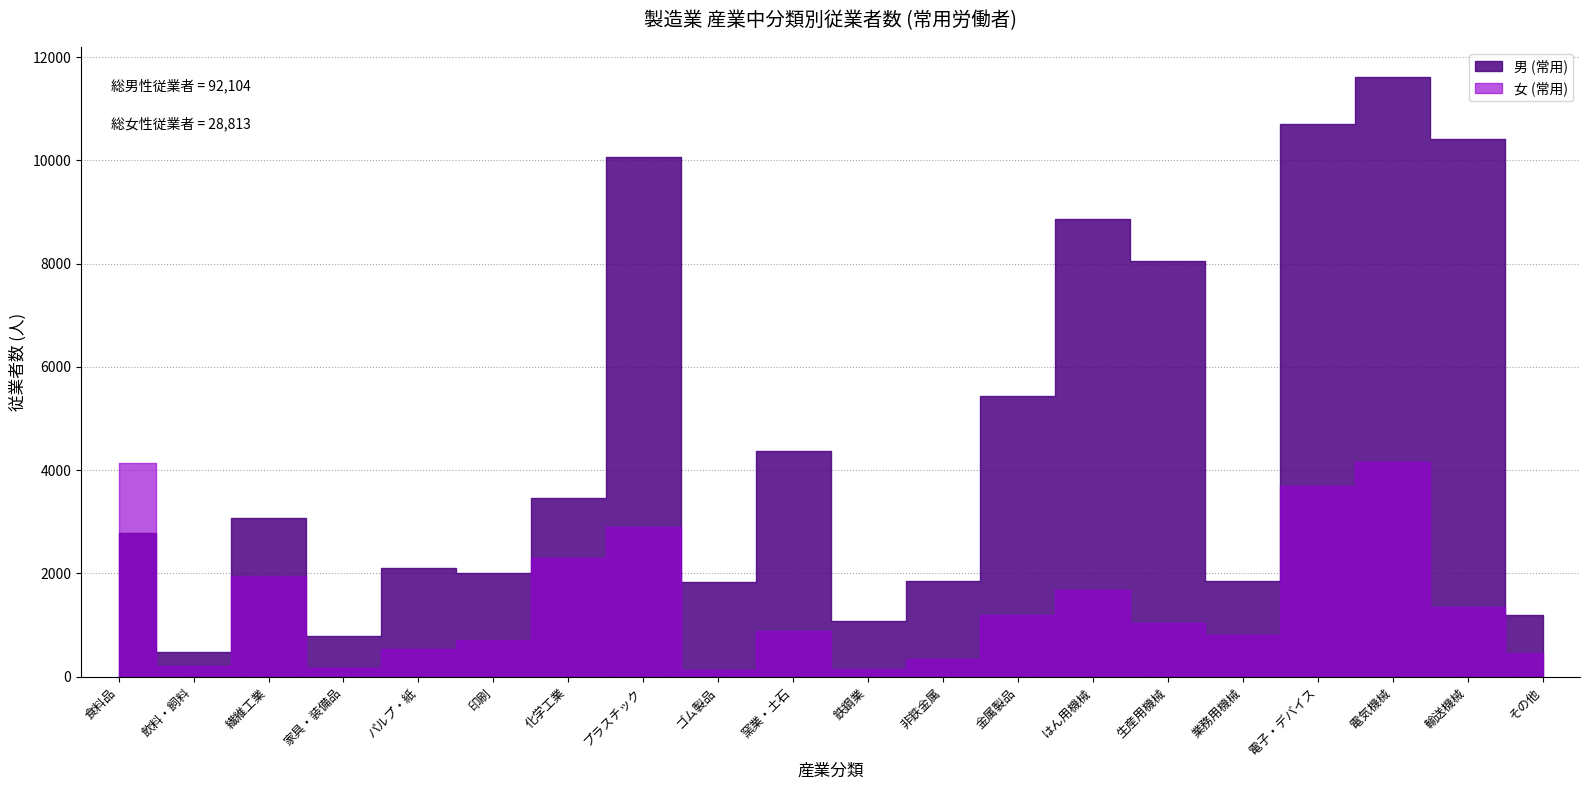

True or false: 女 (常用) and 男 (常用) cross at least once.

True